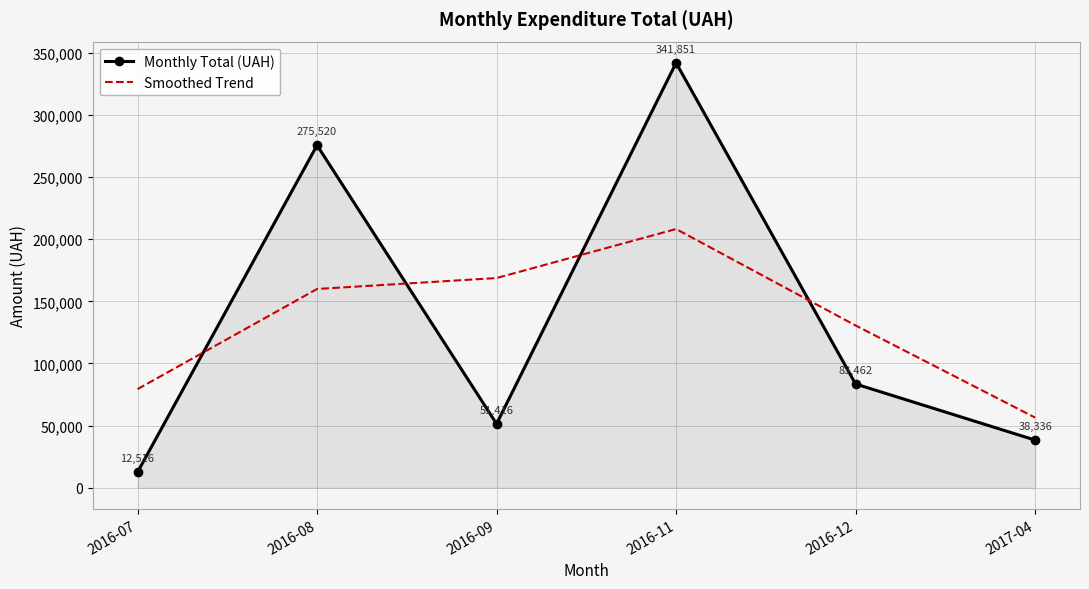

Between which two adjacent categories do Monthly Total (UAH) and Smoothed Trend first intersect?

2016-07 and 2016-08